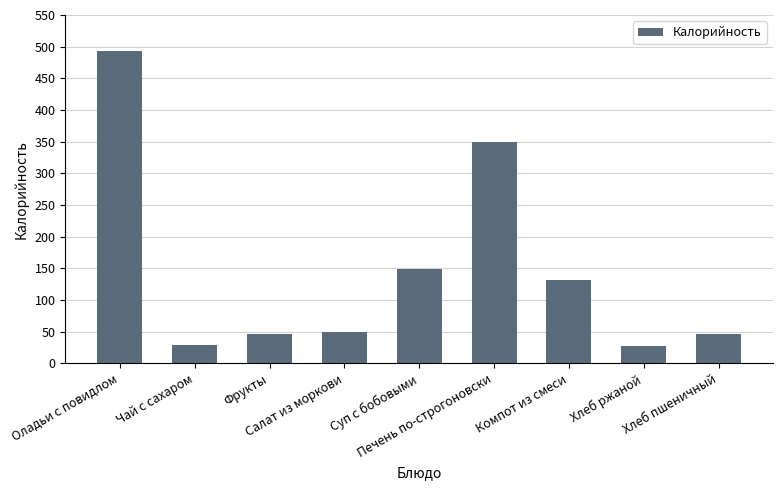

How many values exceed 50?

5